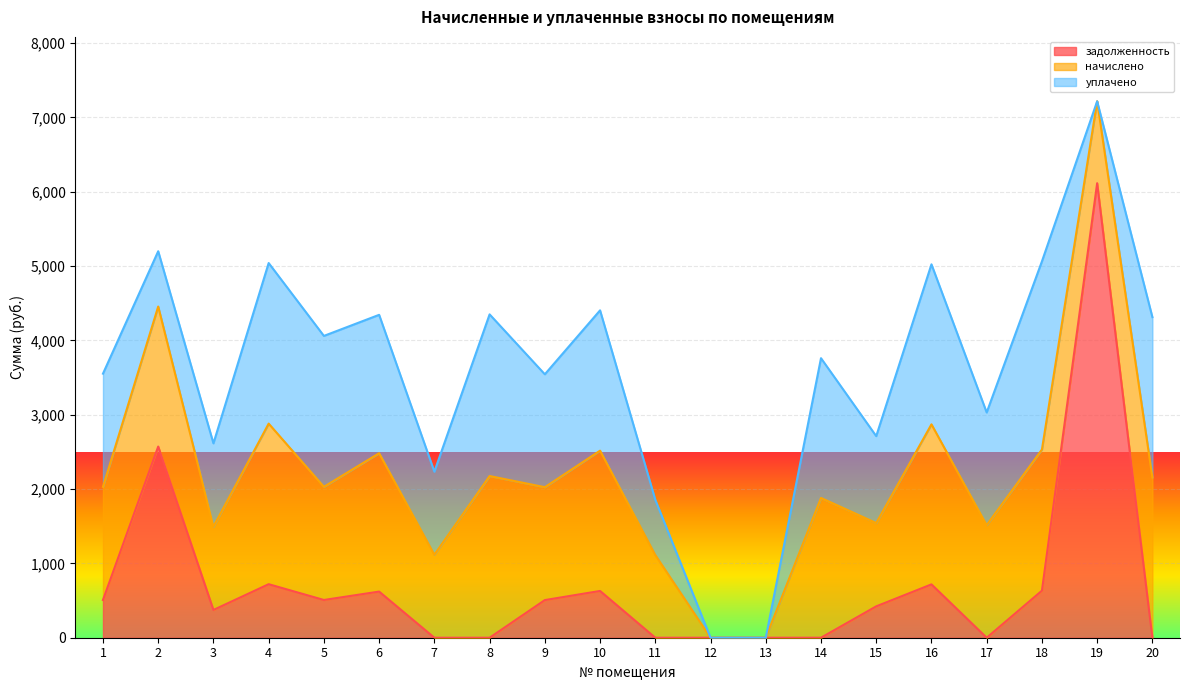

Which series changed the most between 7 and 10?

уплачено